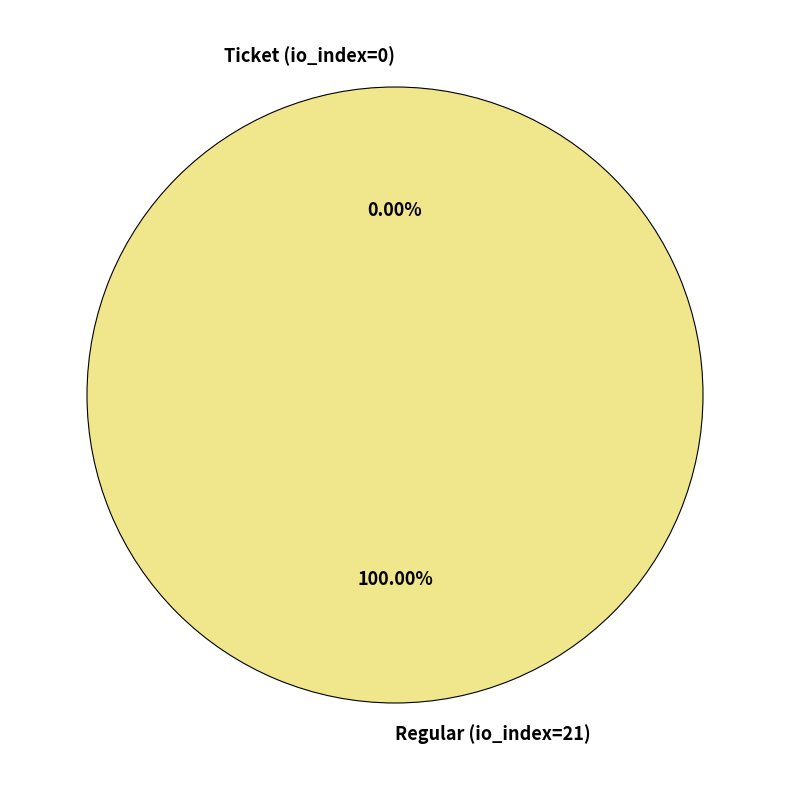

Do Ticket (io_index=0) and Regular (io_index=21) together represent more than half of the pie?

Yes